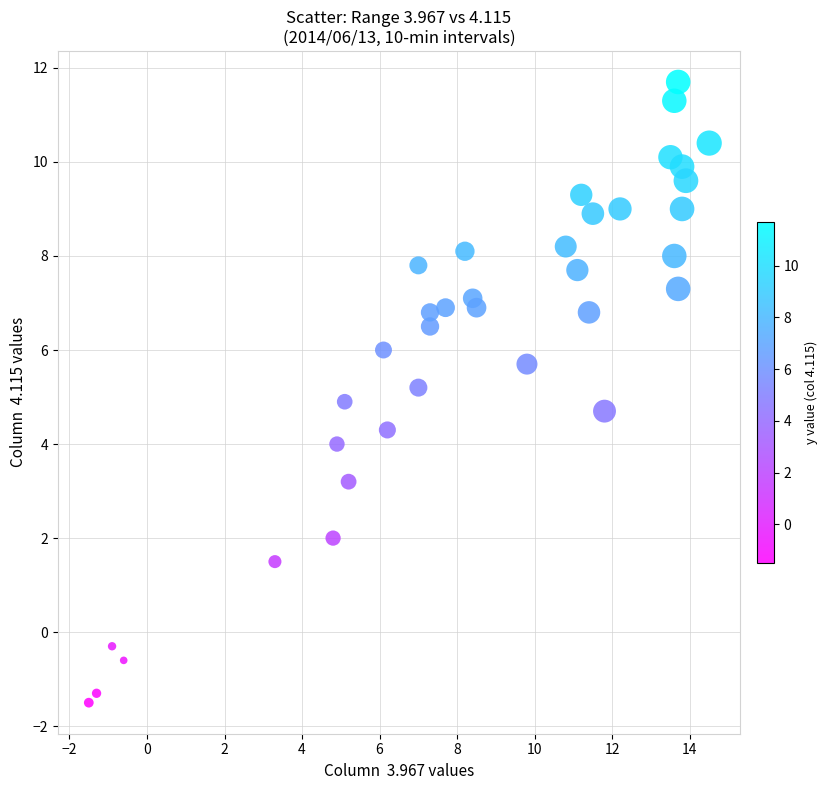

What is the range of Y values (max minus min)?

13.2